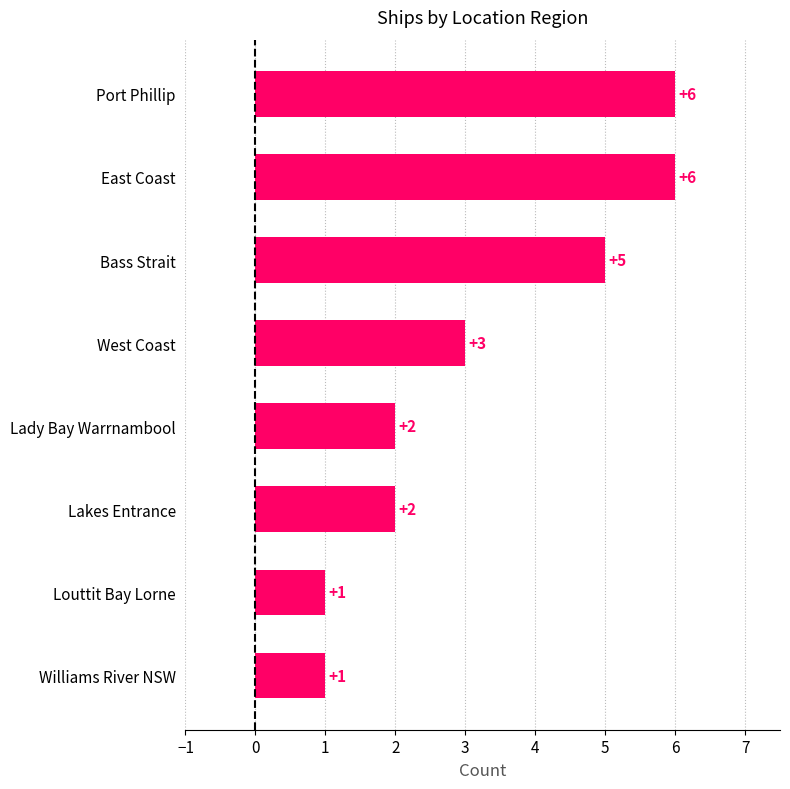

How many distinct data groups are displayed?

1